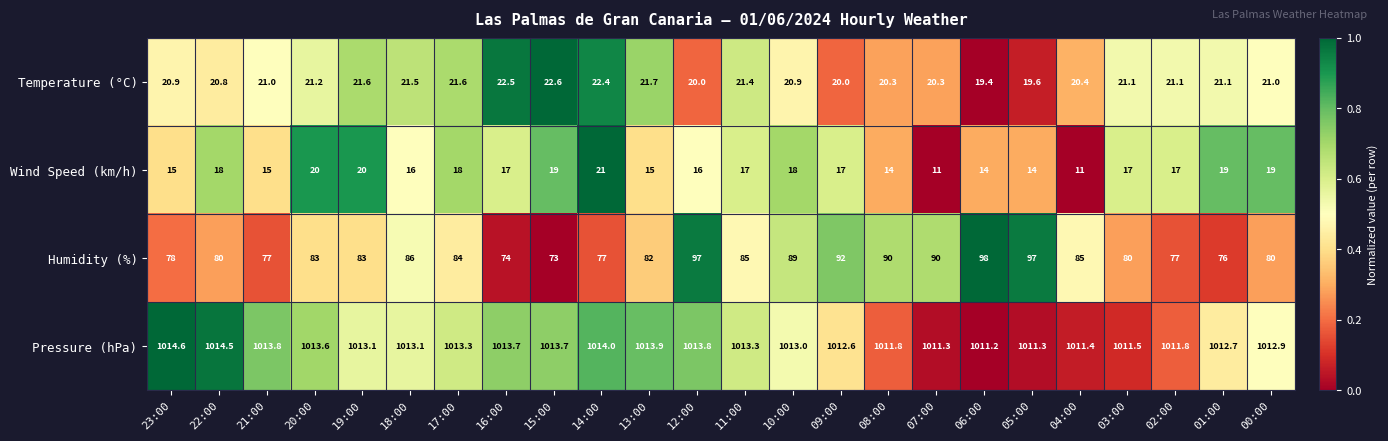

What is the average value of the Temperature (°C) series?

21.0